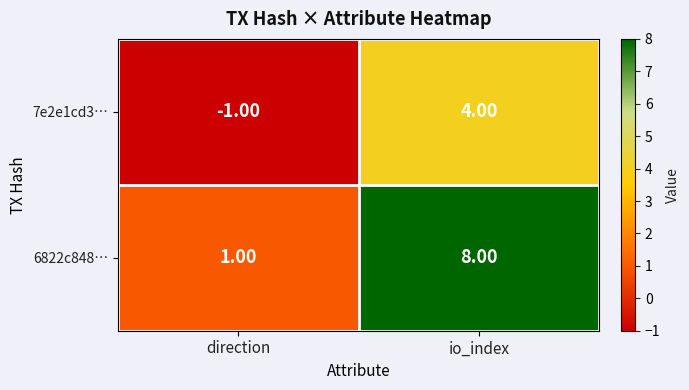

List the series in order of their peak value, highest first.

6822c848…, 7e2e1cd3…